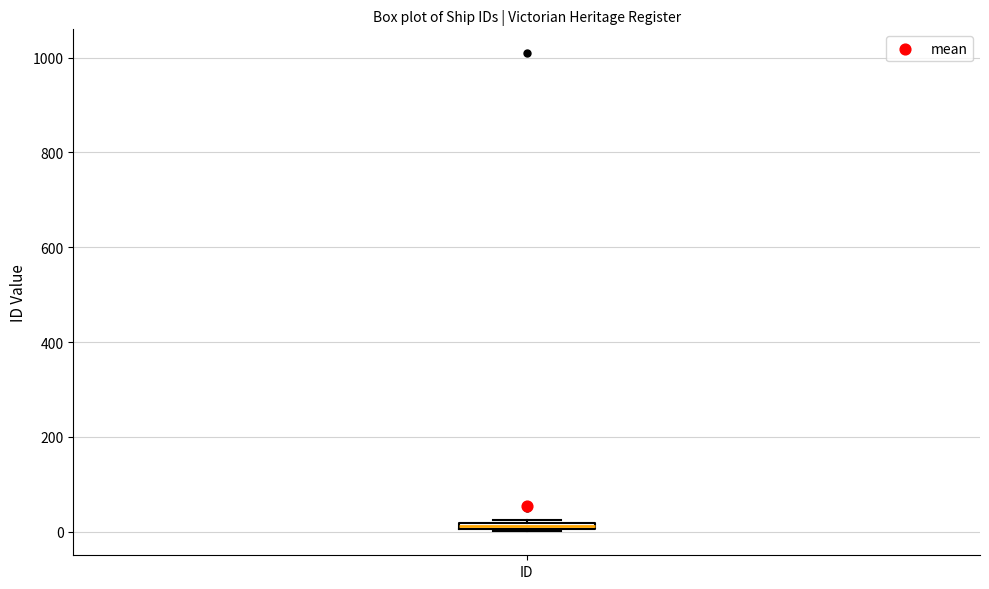

Where is the upper edge of the box for ID on the y-axis? The values are not printed on the chart, so give them approximately, as read against the axis.

20